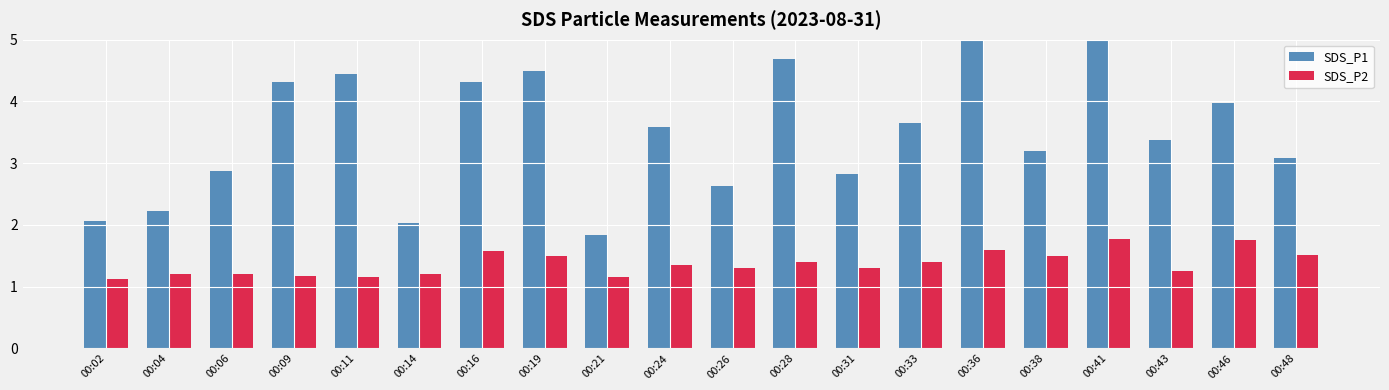

Between 00:16 and 00:46, which series saw the biggest shift?

SDS_P1